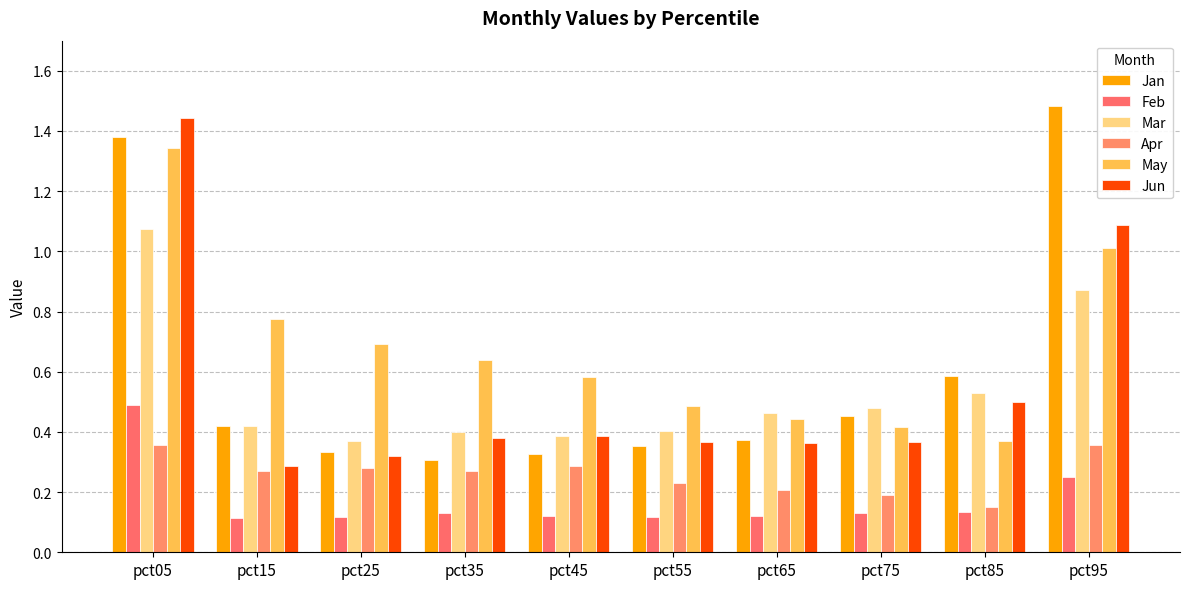

Is it true that May equals 1.0 at pct95?

True